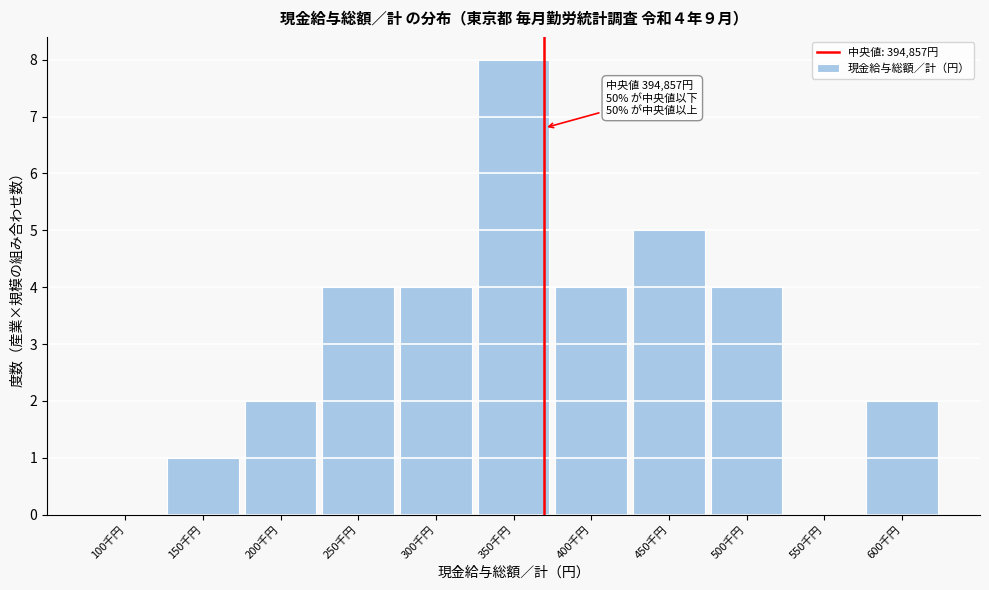

Reading left to right, transcribe all the data shown in this chart.

100千円=0	150千円=1	200千円=2	250千円=4	300千円=4	350千円=8	400千円=4	450千円=5	500千円=4	550千円=0	600千円=2